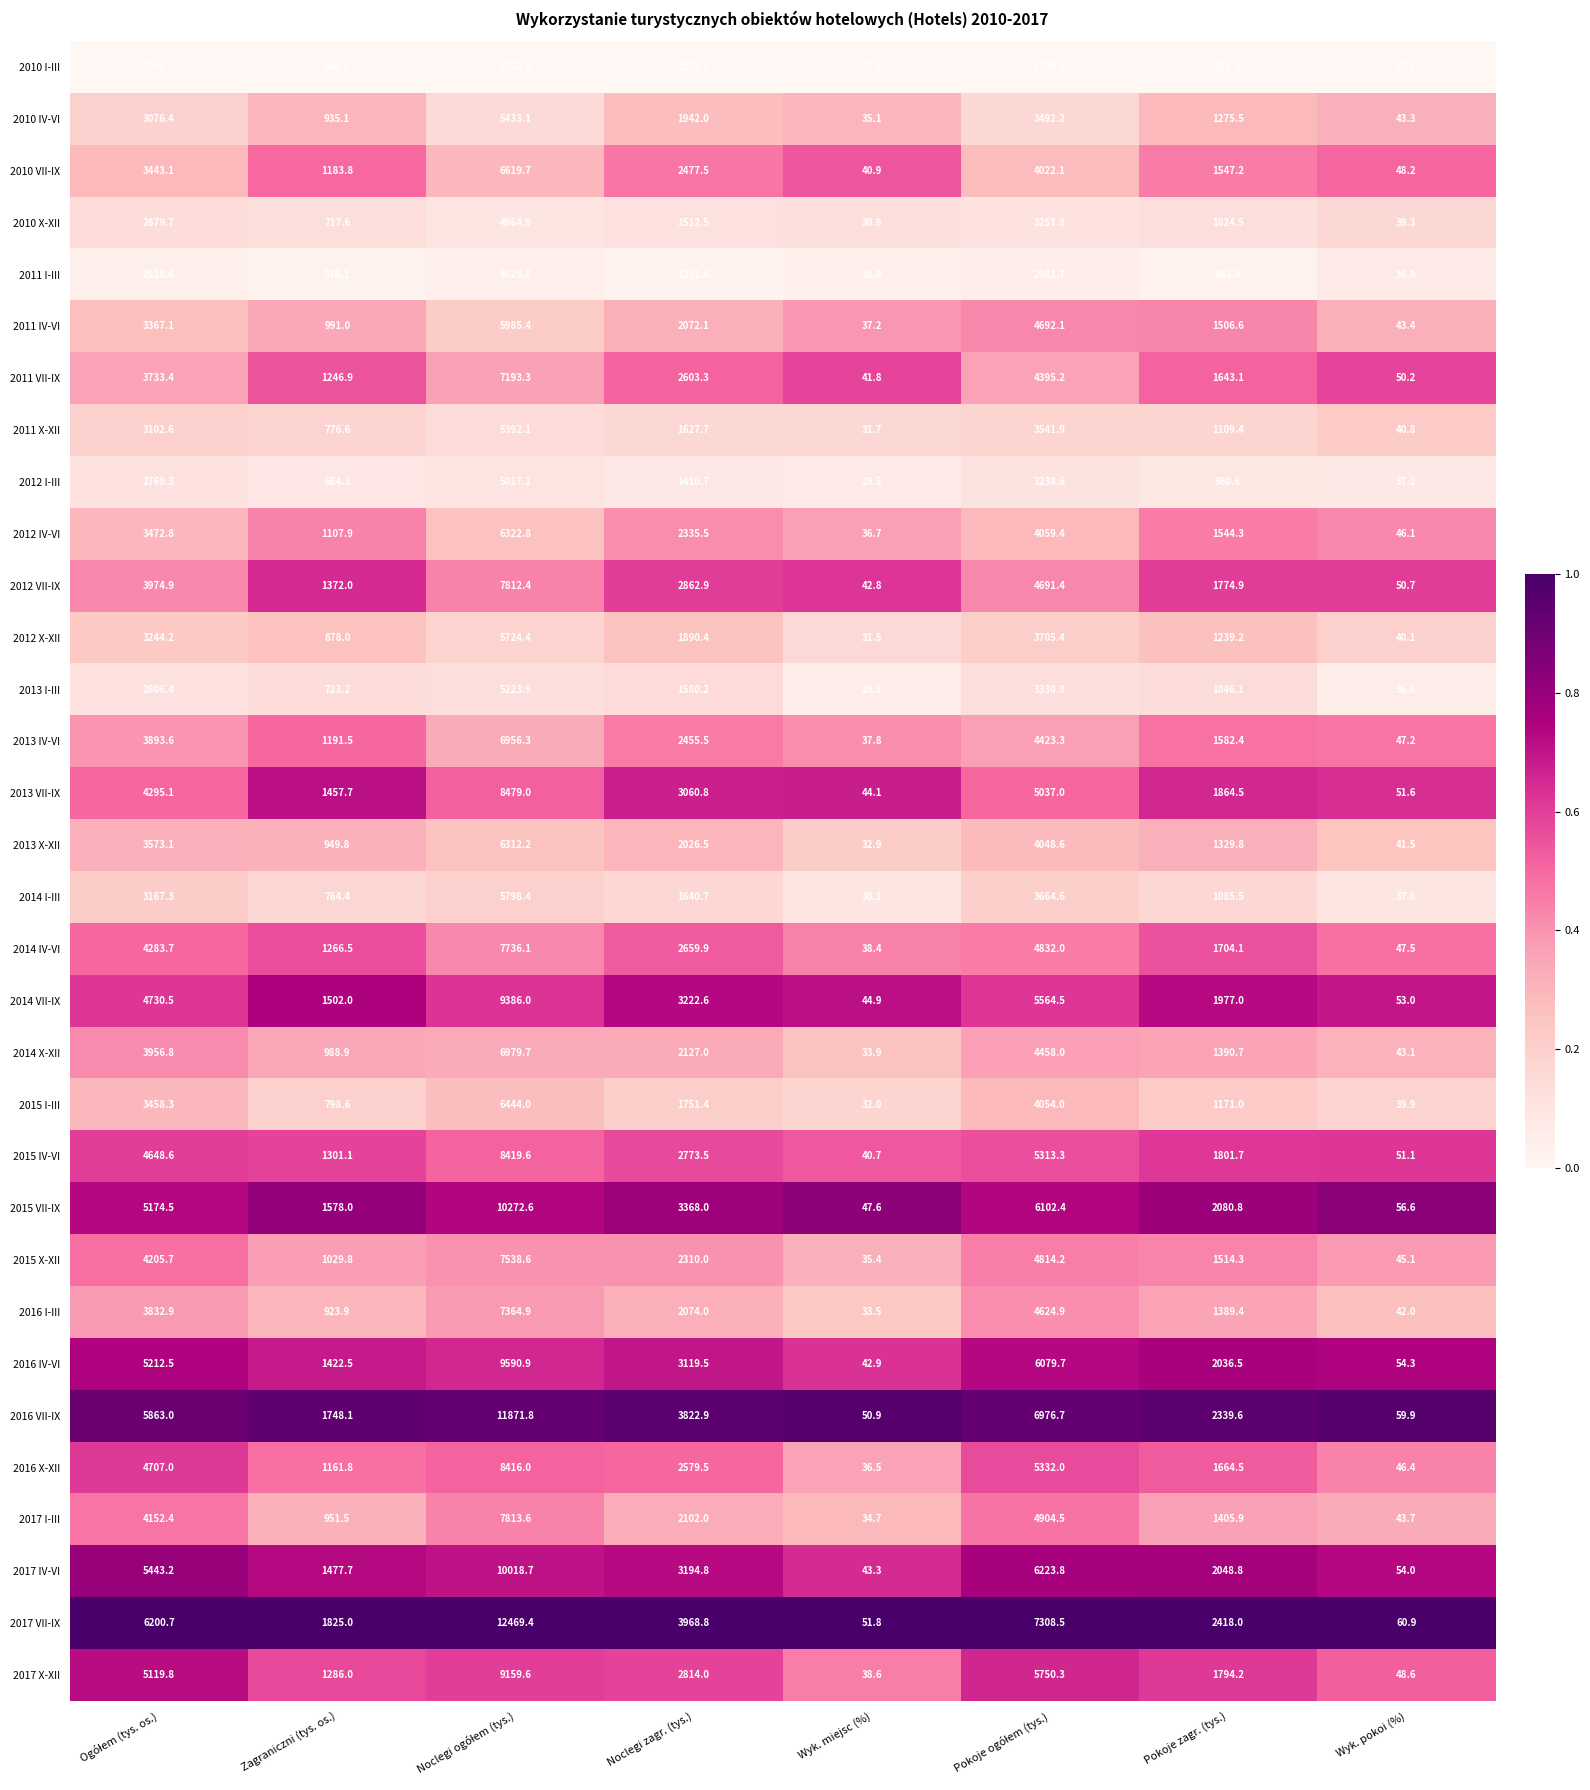

Which series has the largest range (max minus min)?

2017 VII-IX